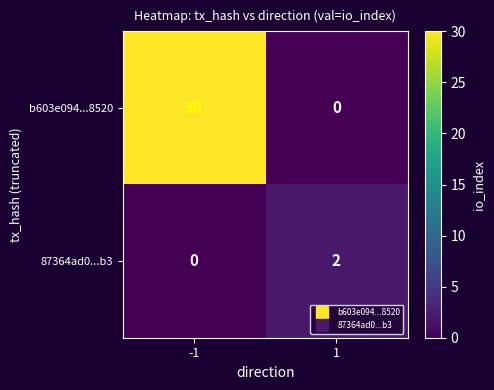

At how many categories does at least one series exceed 17?

1